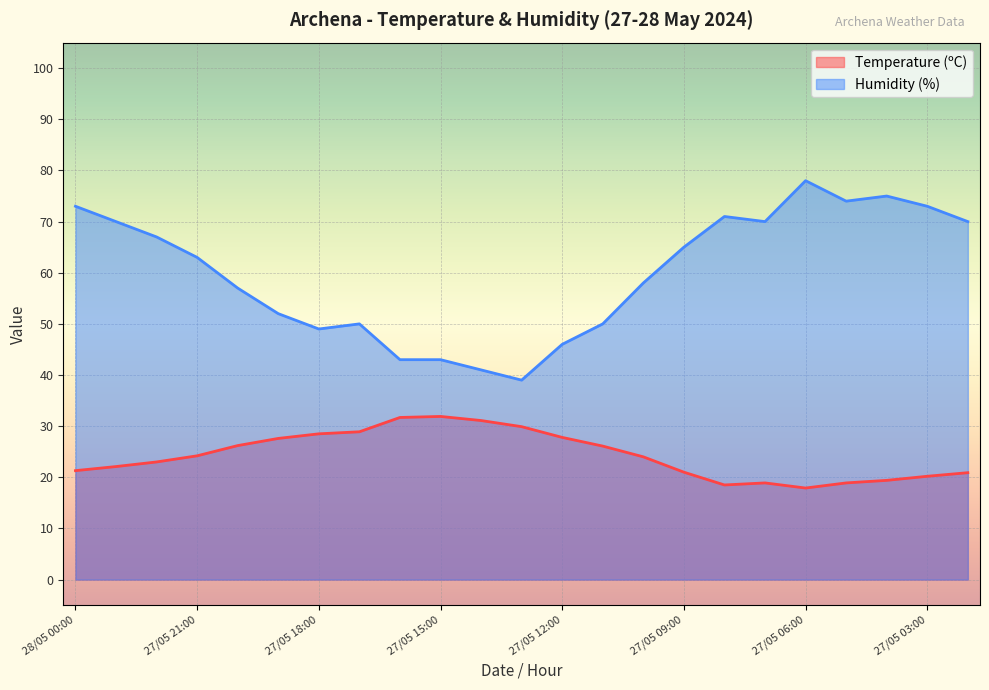

True or false: Humidity (%) and Temperature (ºC) cross at least once.

False